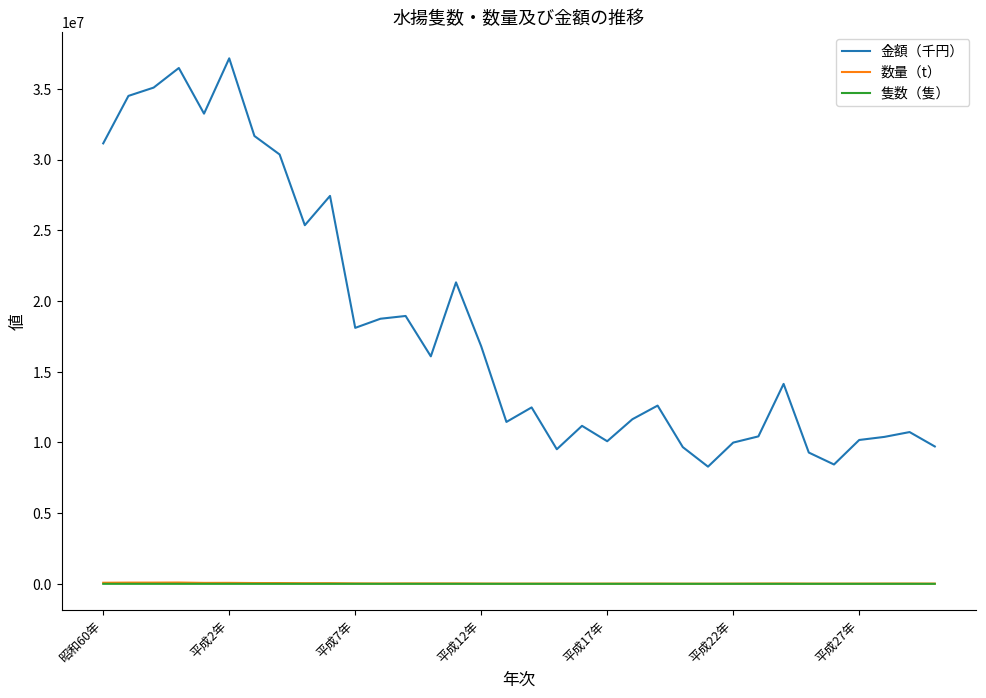

Which series has the largest range (max minus min)?

金額（千円）